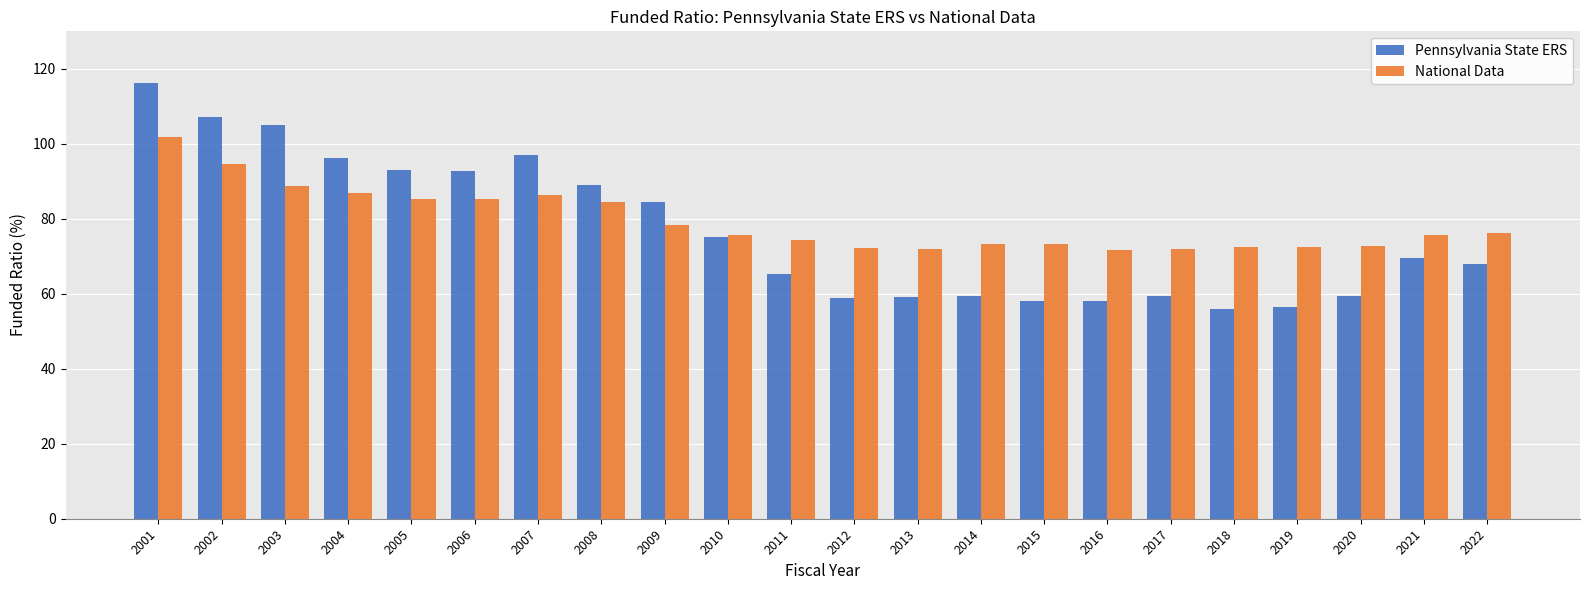

What is the average value of the Pennsylvania State ERS series?

76.5